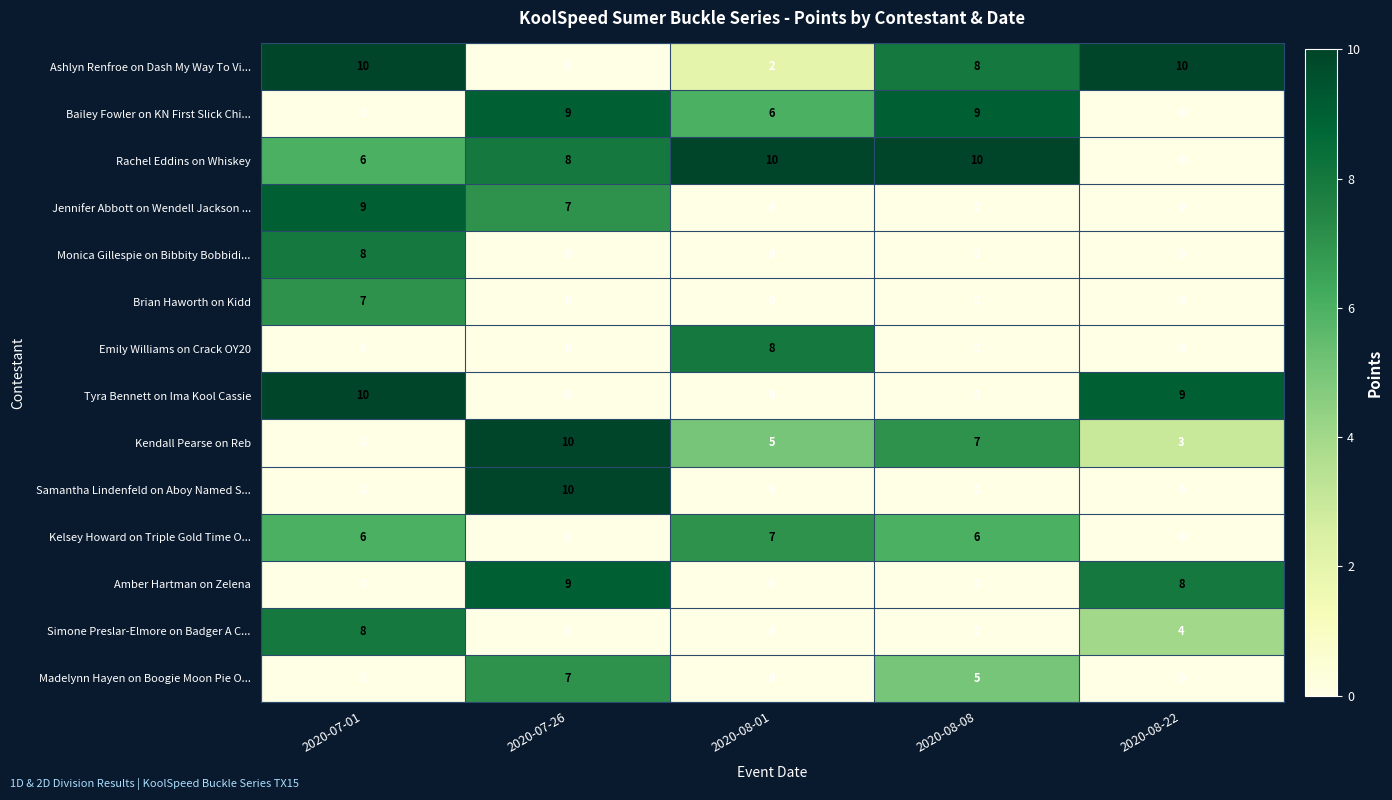

What is the spread (max minus min) of values at 2020-08-08?

10